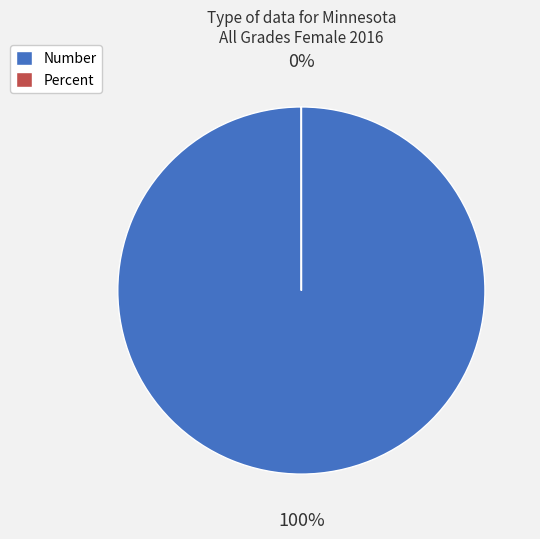

How many segments does this pie chart have?

2